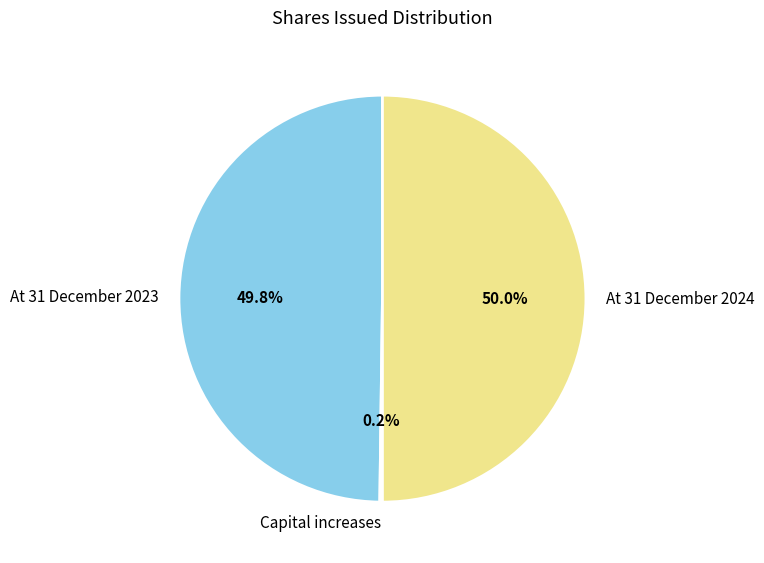

What percentage is NOT represented by At 31 December 2024?

50.0%